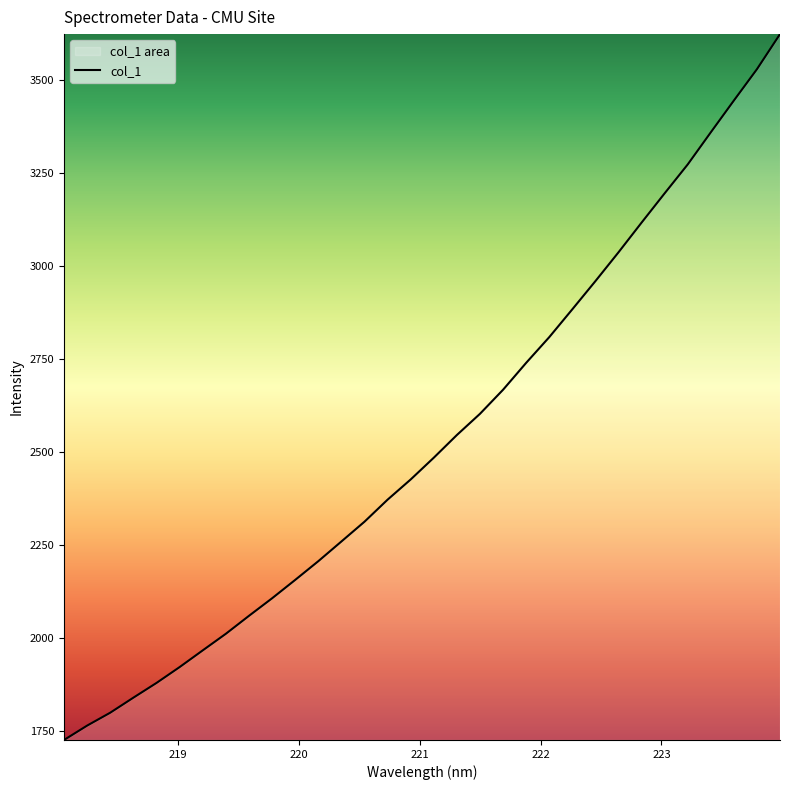

What is the smallest value displayed?

1726.3